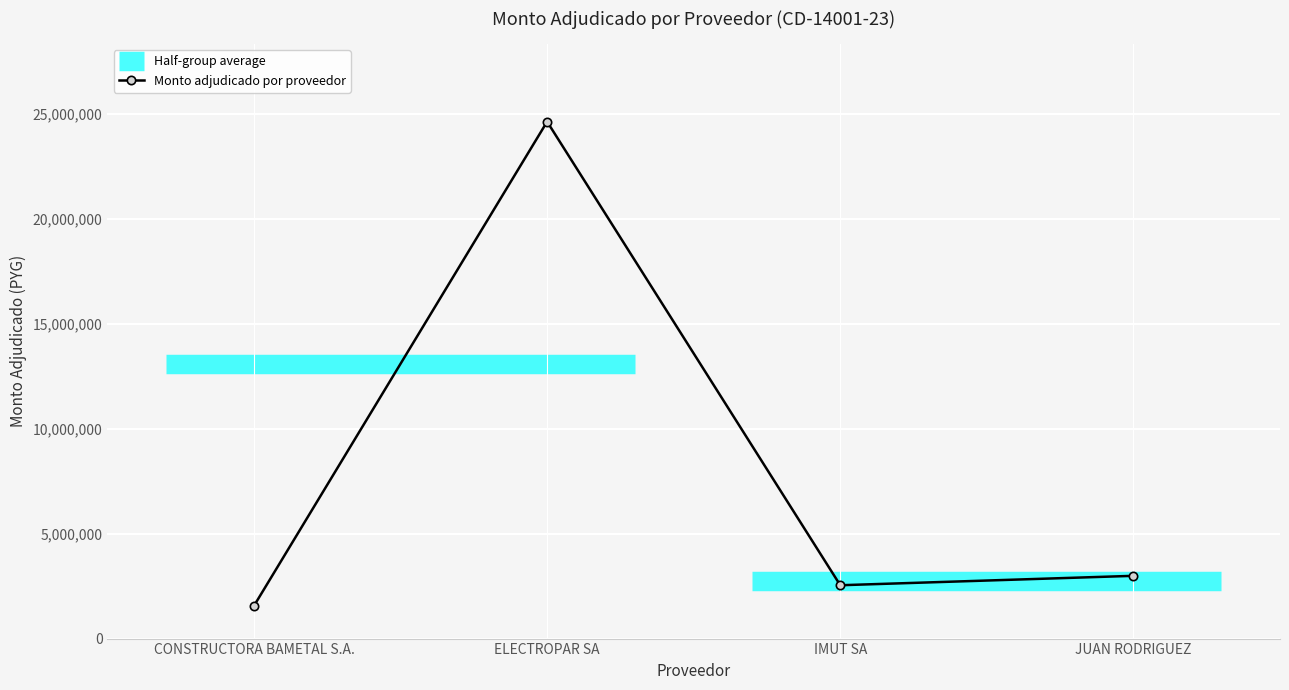

What is the average value?

7925650